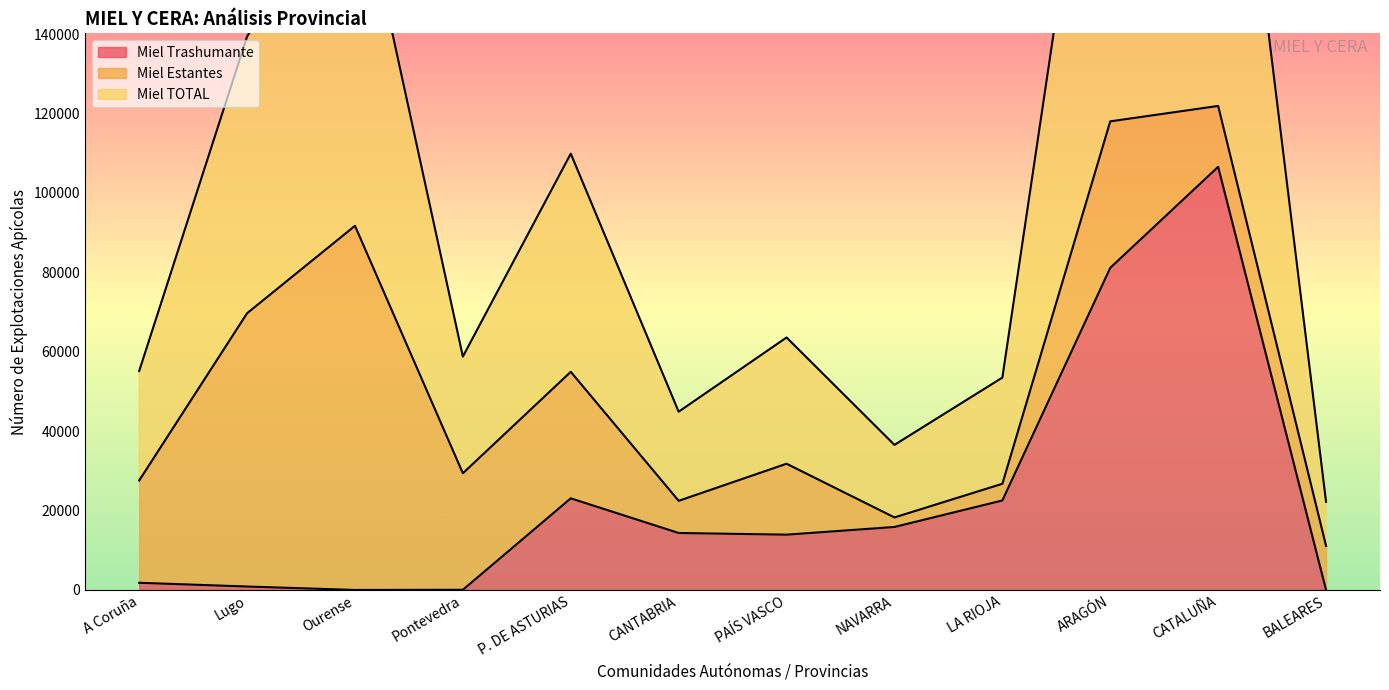

True or false: Miel Trashumante and Miel TOTAL intersect in this chart.

False